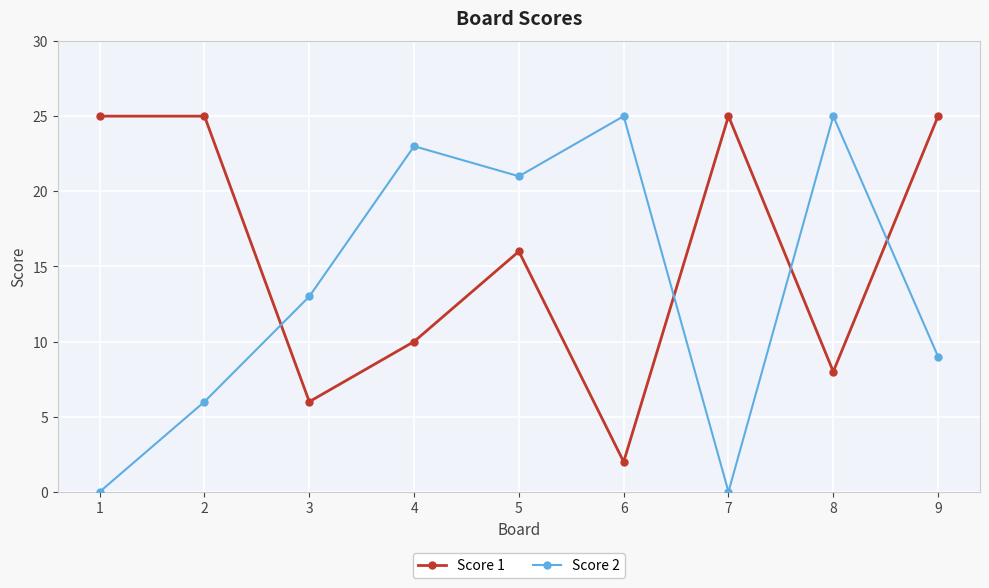

What is the lowest value of the Score 1 series?

2